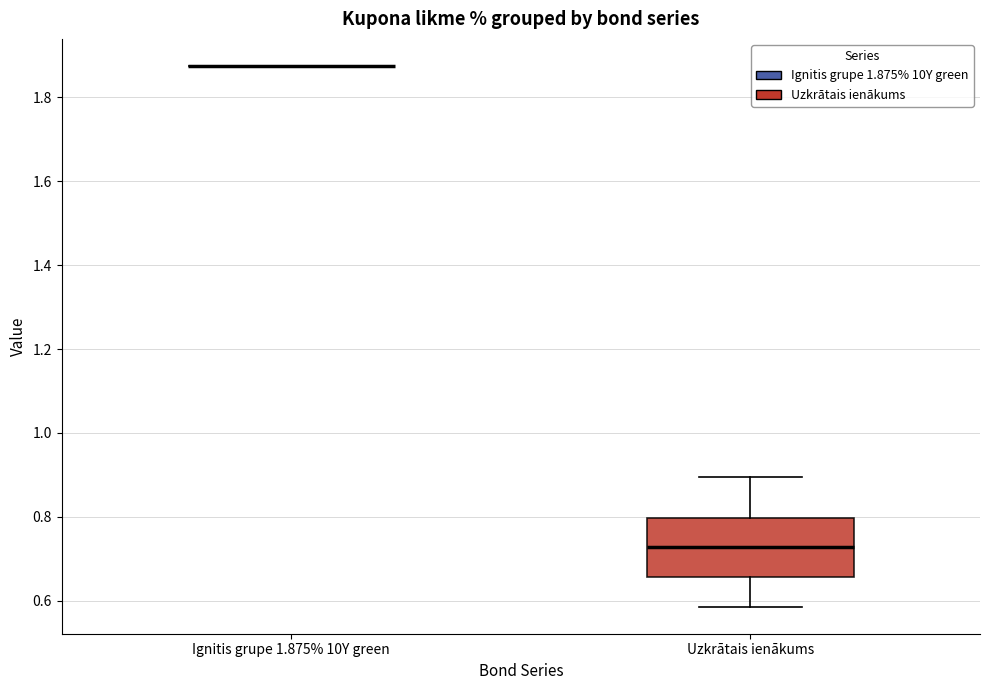

Which box is the tallest, from its lower edge to its upper edge?

Uzkrātais ienākums